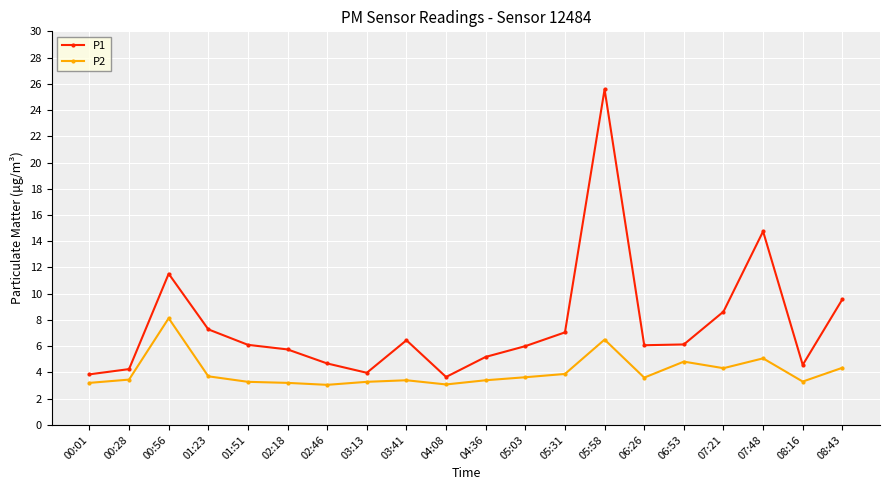

Which series changed the most between 00:56 and 05:03?

P1